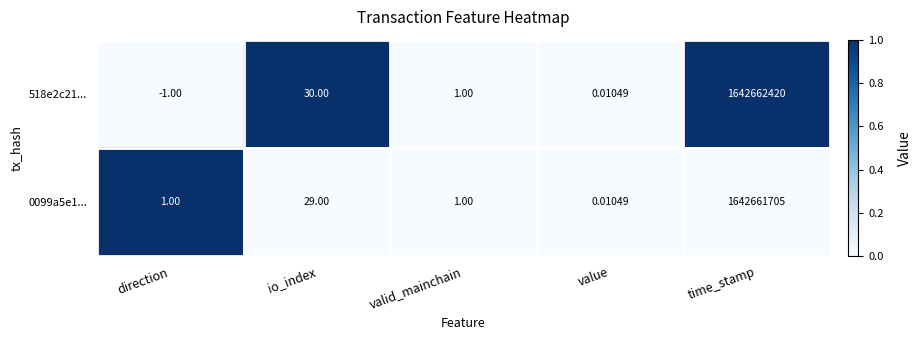

At which label is 518e2c21... closest to 821331209?

io_index